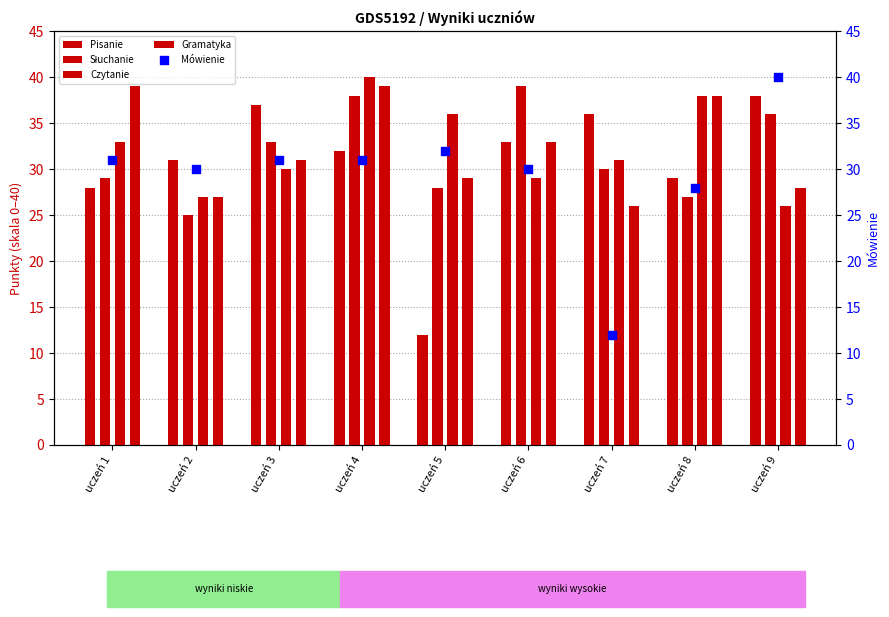

What is the change in value from uczeń 6 to uczeń 8?

-2